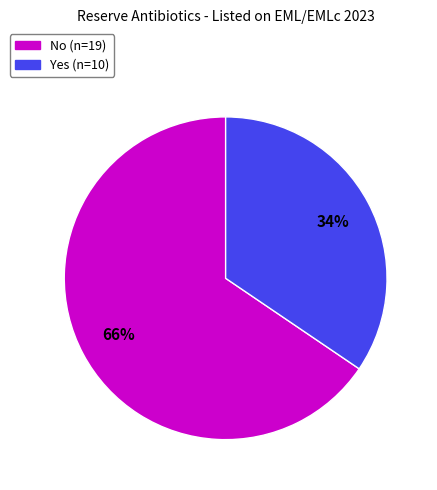

Is it true that Yes is 42% of the pie?

False